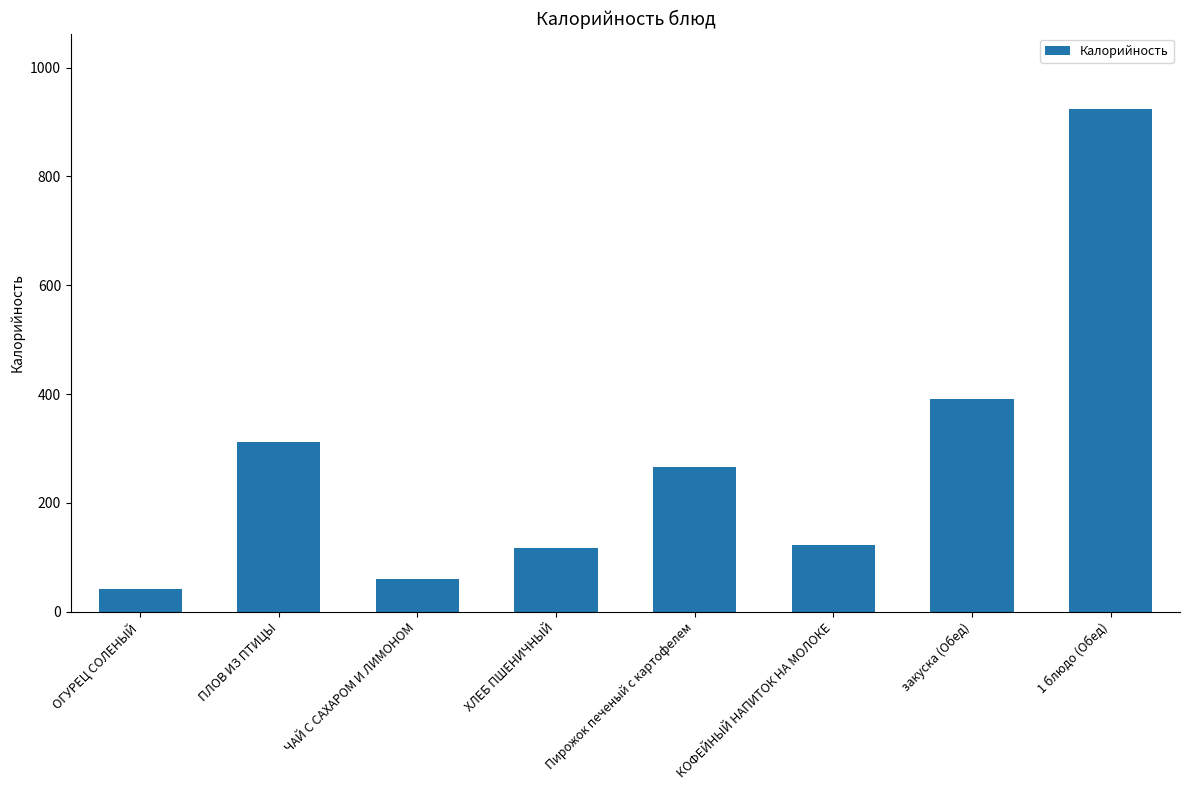

What is the label of the 6th bar from the right?

ЧАЙ С САХАРОМ И ЛИМОНОМ